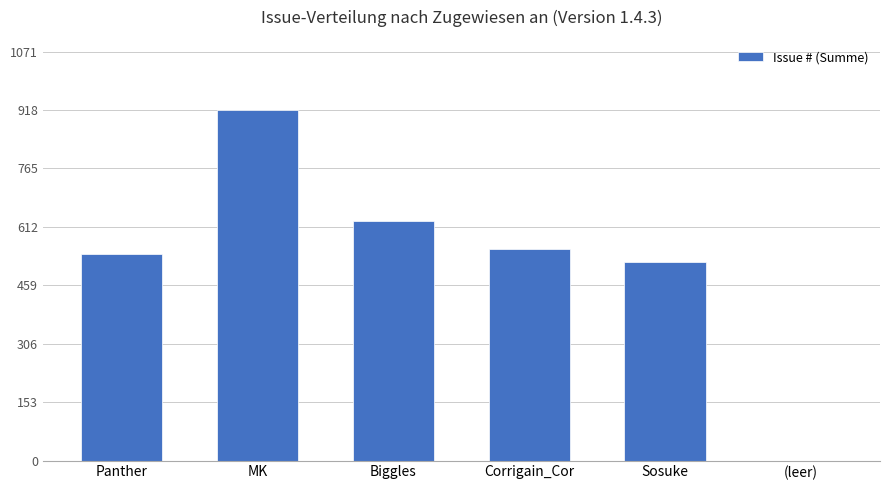

What is the sum of all values?

3162